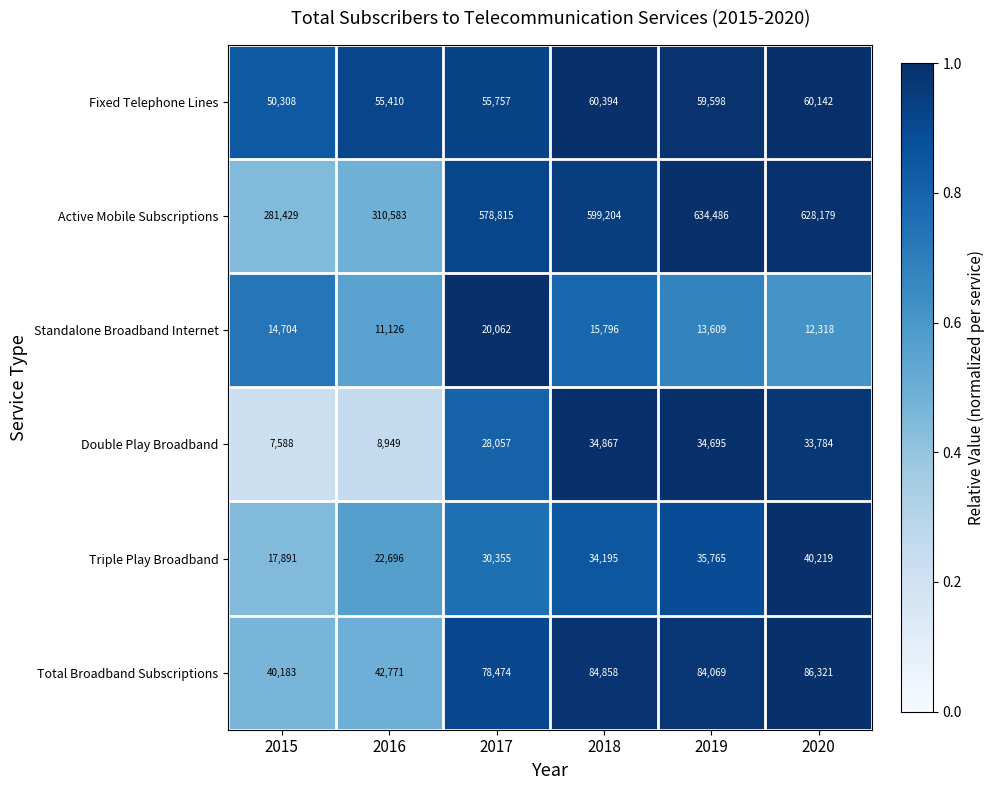

List the series in order of their peak value, highest first.

Active Mobile Subscriptions, Total Broadband Subscriptions, Fixed Telephone Lines, Triple Play Broadband, Double Play Broadband, Standalone Broadband Internet